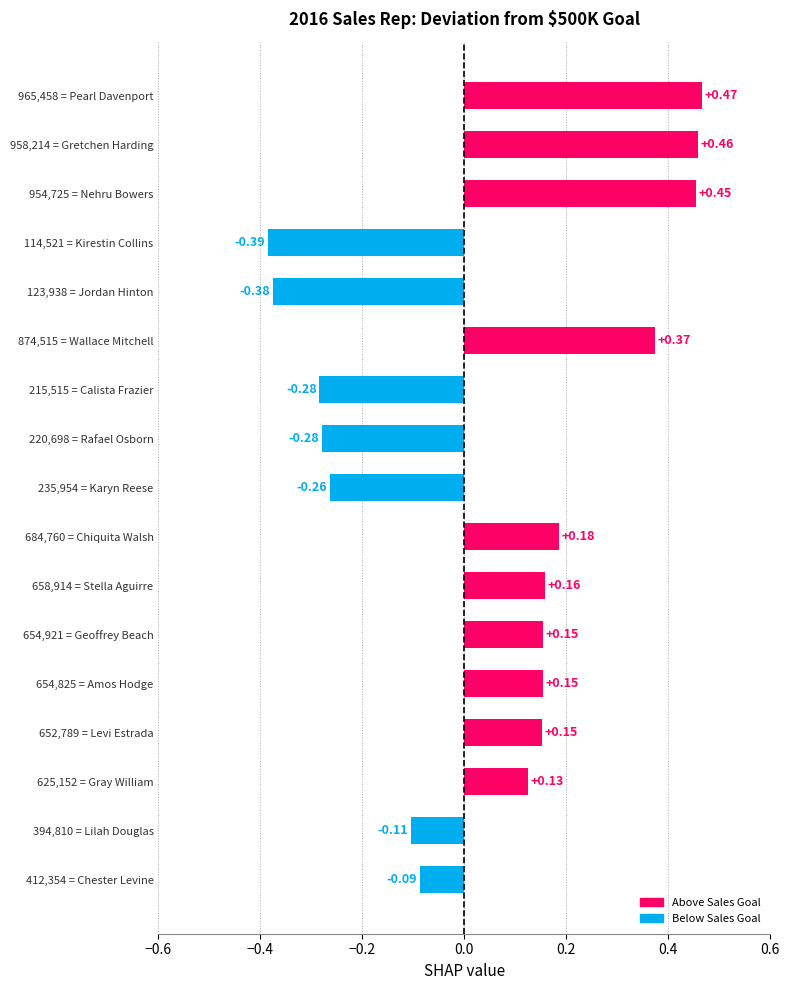

Between 652,789 = Levi Estrada and 965,458 = Pearl Davenport, which is larger?

965,458 = Pearl Davenport